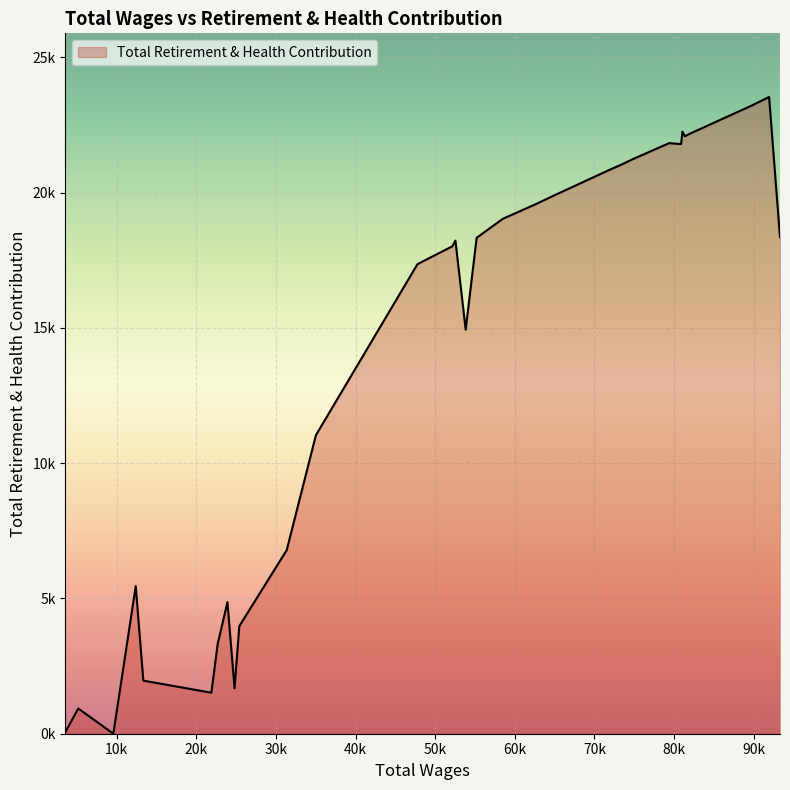

Does the chart display data point markers on the line(s)?

No